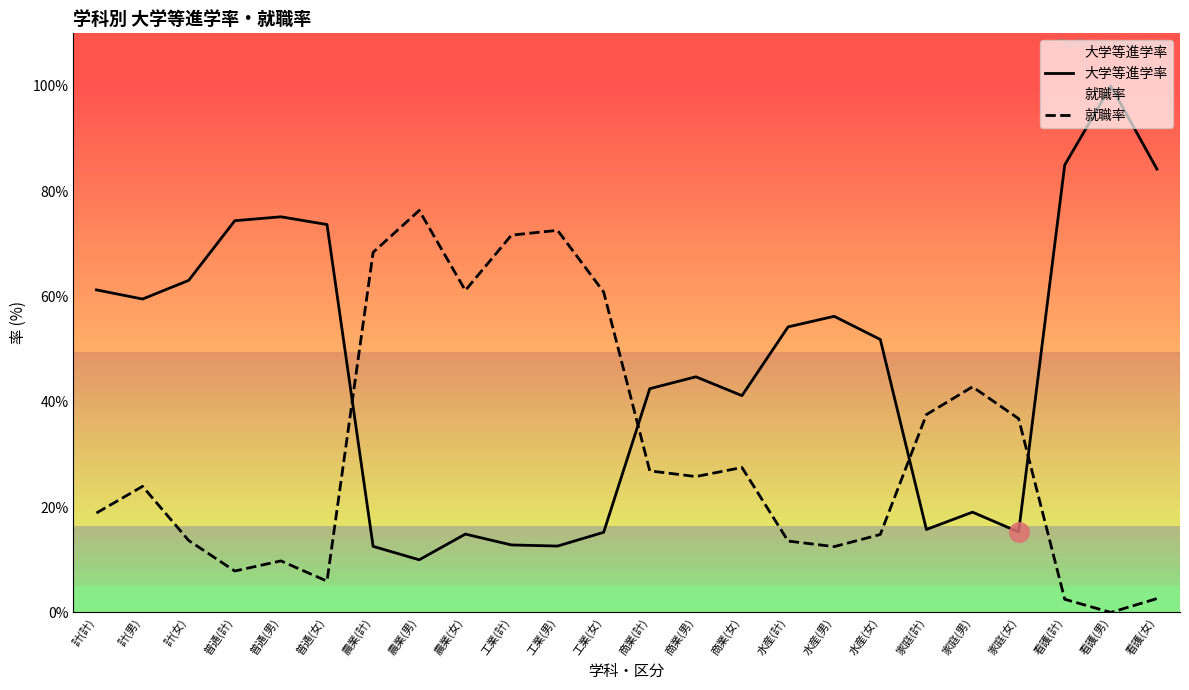

How many positive values does the 就職率 series have?

23